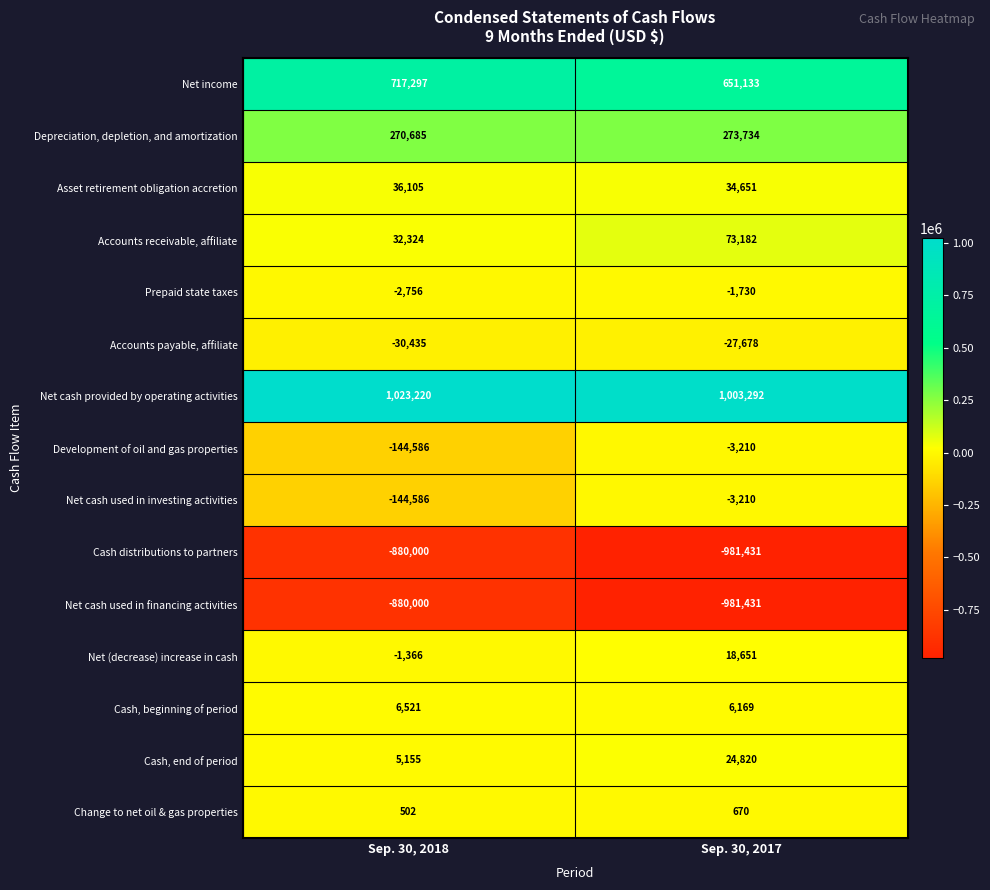

List the labels in order of Accounts payable, affiliate value, smallest first.

Sep. 30, 2018, Sep. 30, 2017